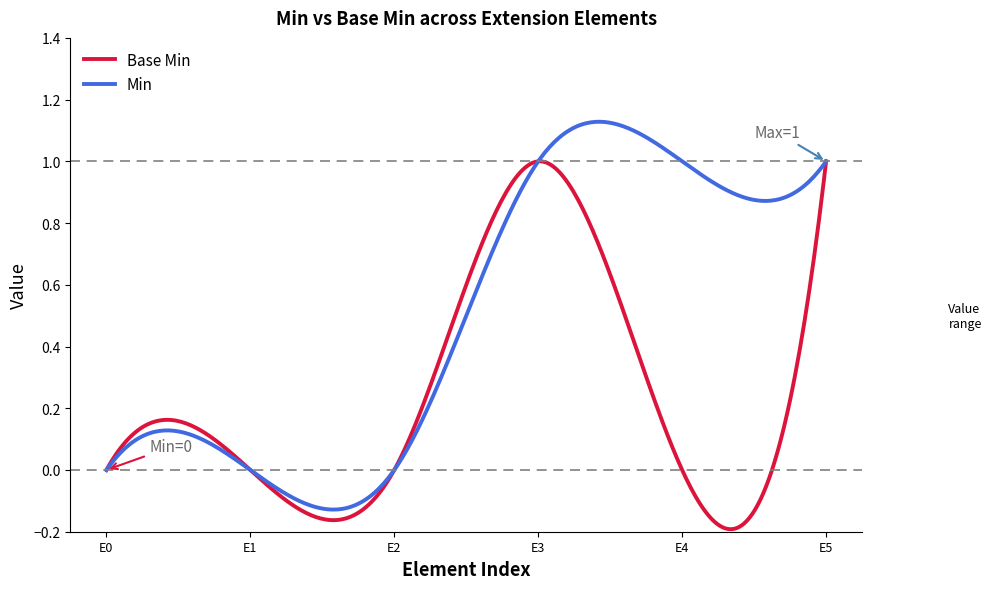

What are all the series names shown in the legend?

Base Min, Min